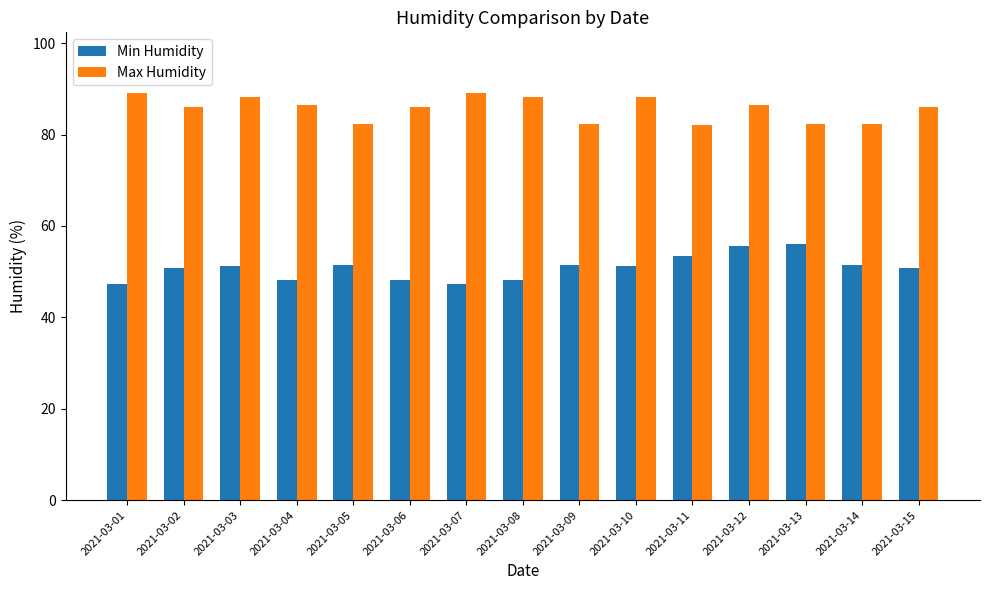

Is it true that Min Humidity equals 21.6 at 2021-03-07?

False